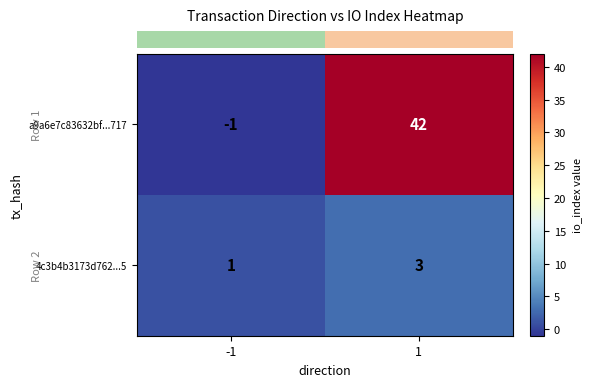

Reading left to right, extract all data points from this chart.

a9a6e7c83632bf...717: -1=-1	1=42
4c3b4b3173d762...5: -1=1	1=3